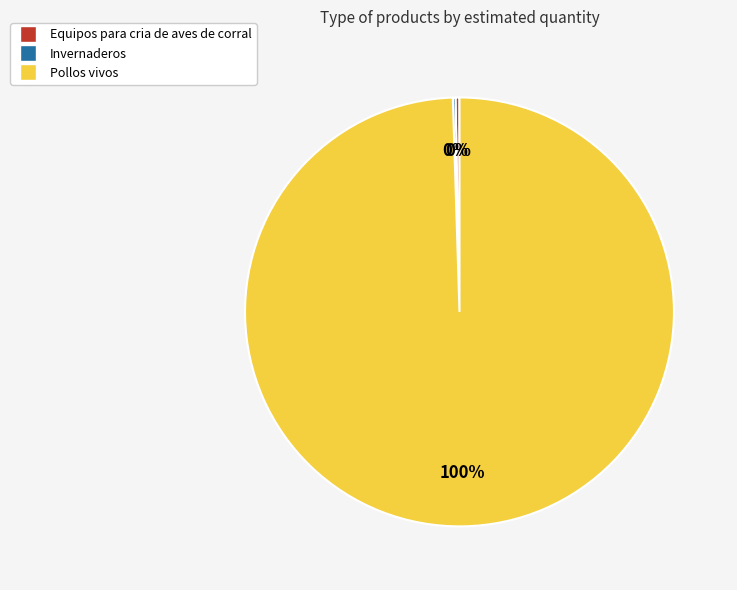

True or false: Equipos para cria de aves de corral accounts for 5% of the total.

False